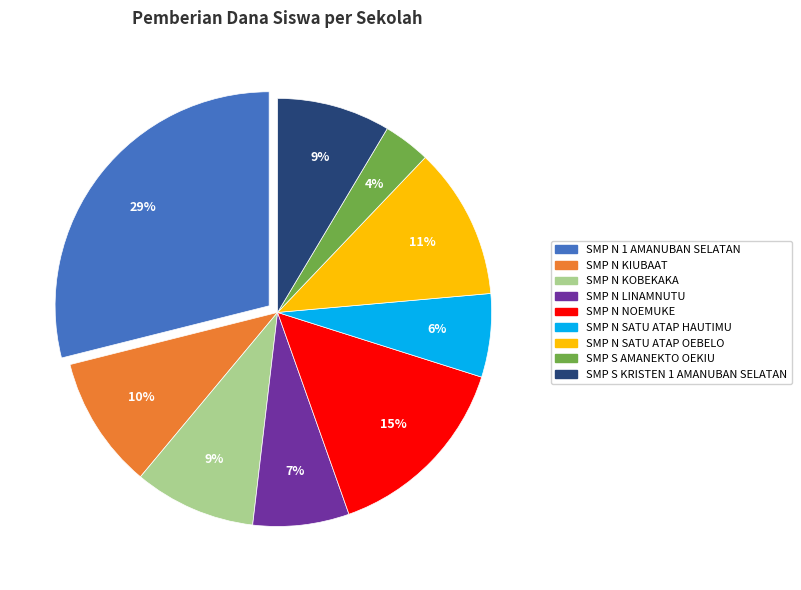

To the nearest percent, what is the average slice percentage?

11%